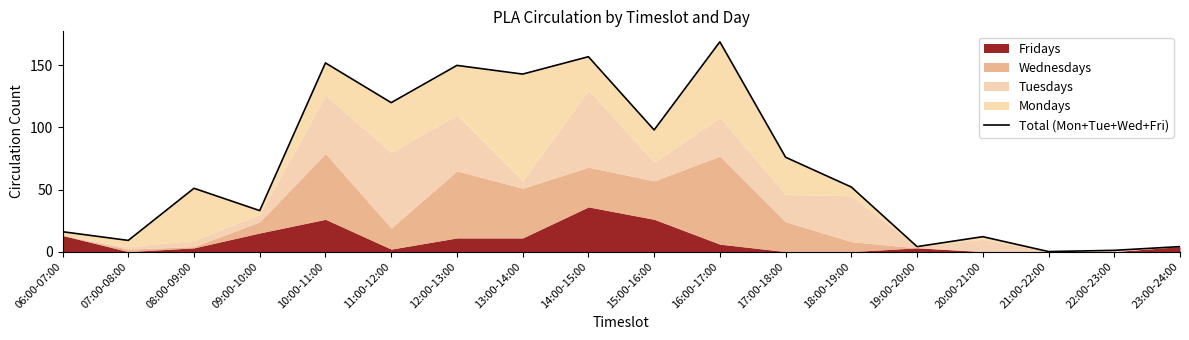

How many points are lower than both their immediate neighbors (excluding endpoints)?

7